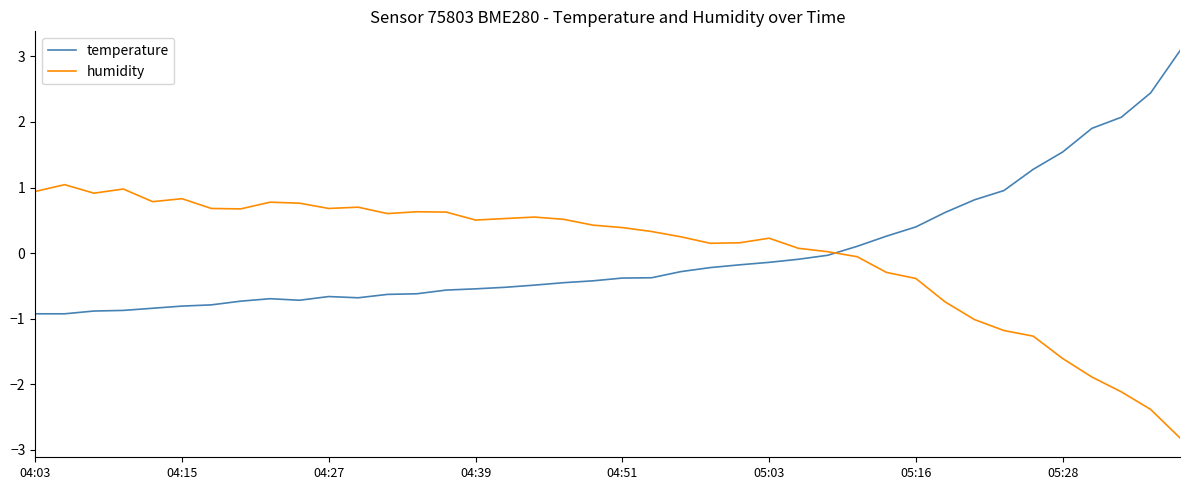

List the series in order of their peak value, highest first.

temperature, humidity